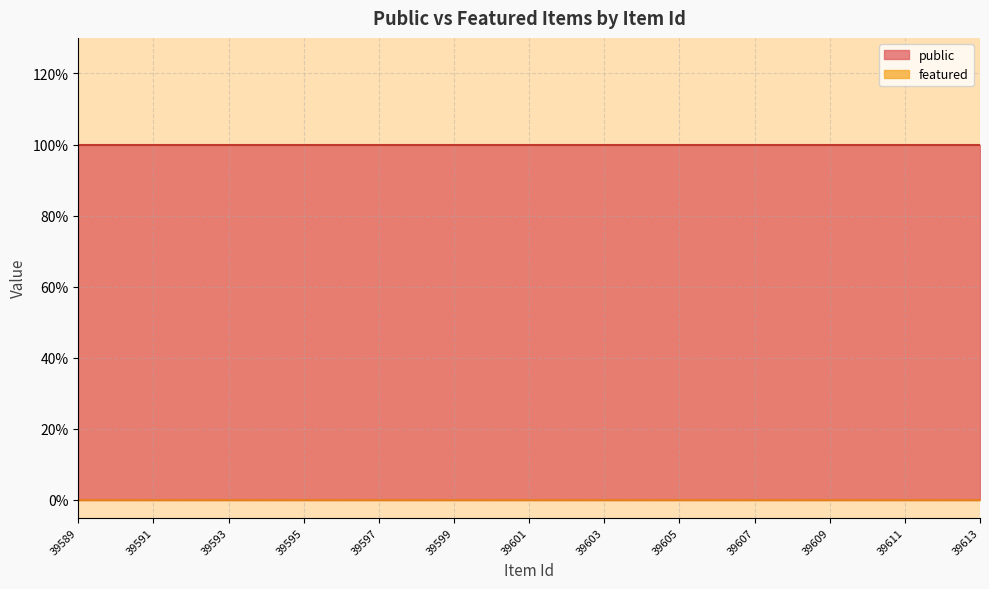

True or false: featured has more than 2 interior local peaks.

False